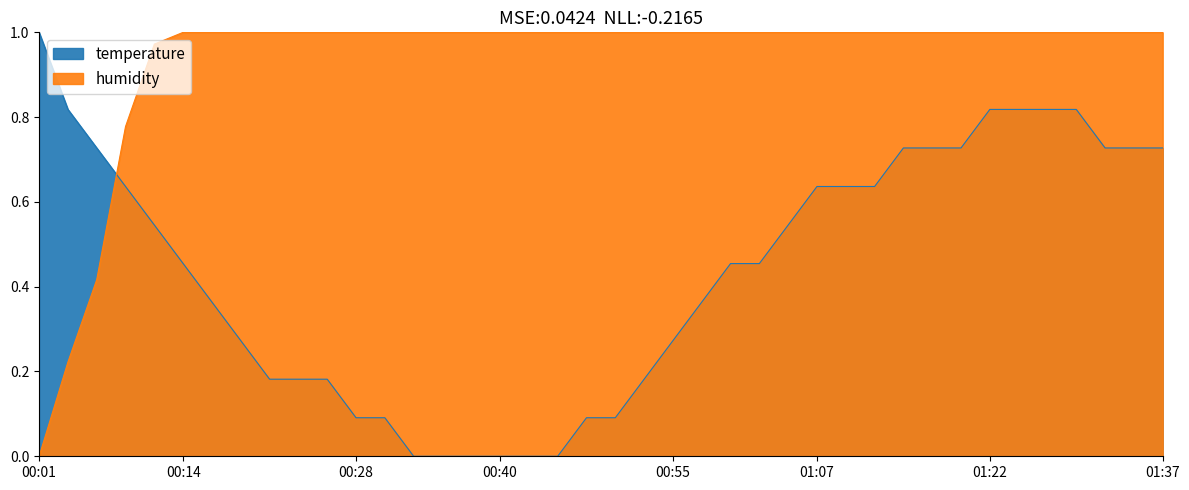

Does the chart have visible grid lines?

No